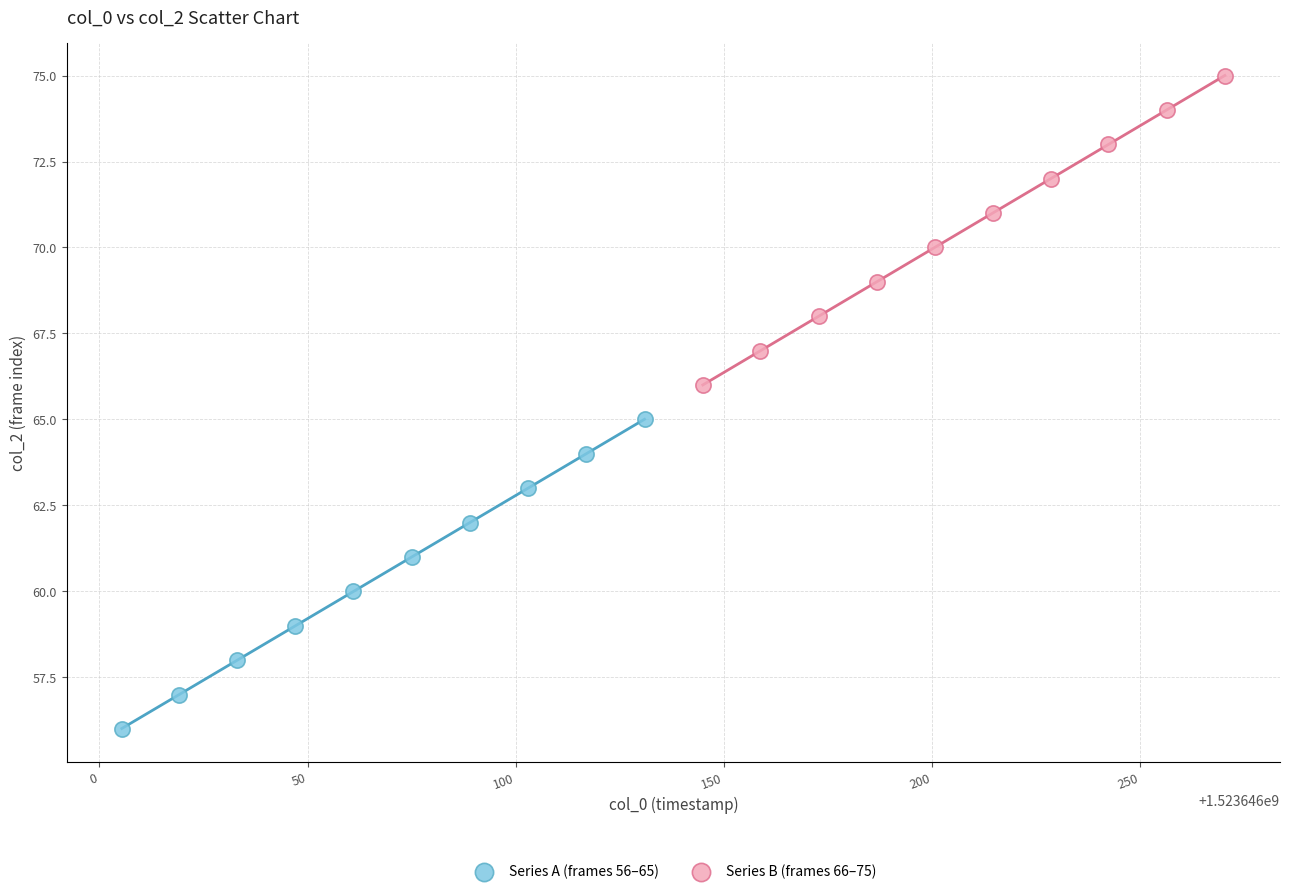

What are all the series names shown in the legend?

Series A (frames 56–65), Series B (frames 66–75)